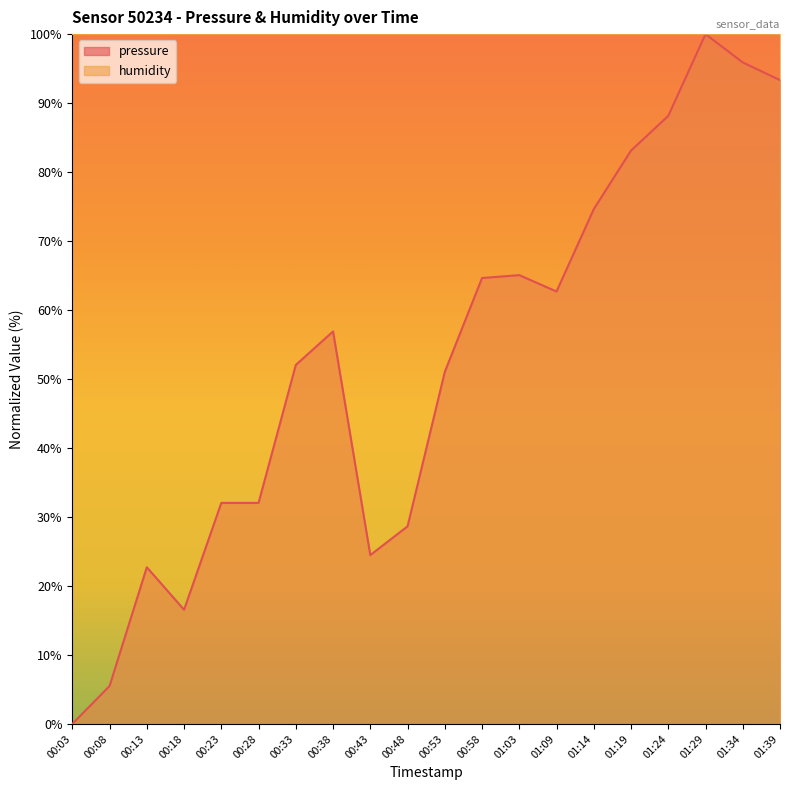

Does the chart have visible grid lines?

No